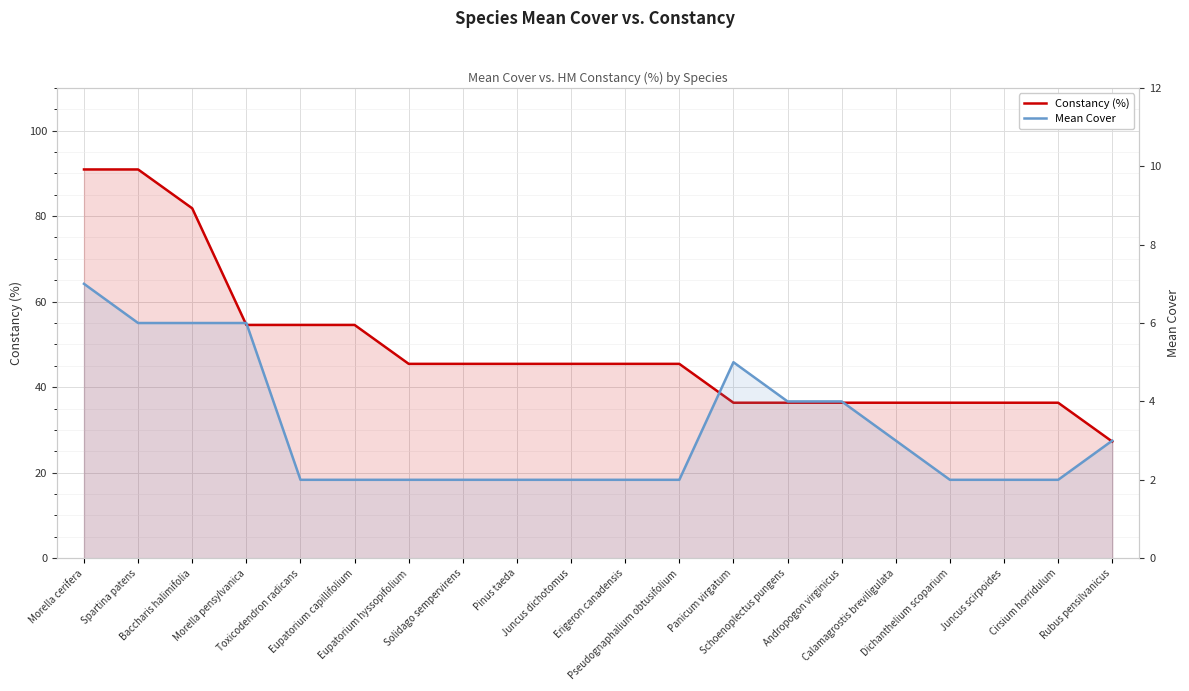

What is the label of the 12th point from the right?

Pinus taeda